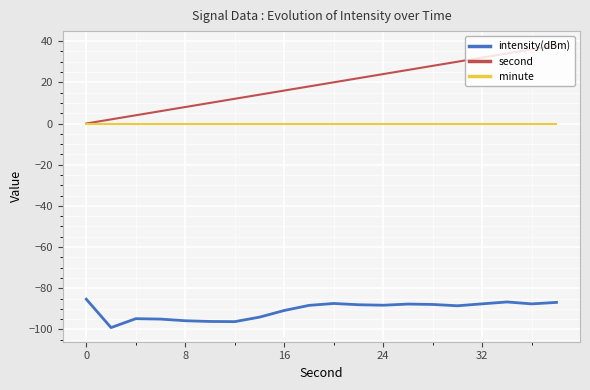

True or false: intensity(dBm) and minute cross at least once.

False